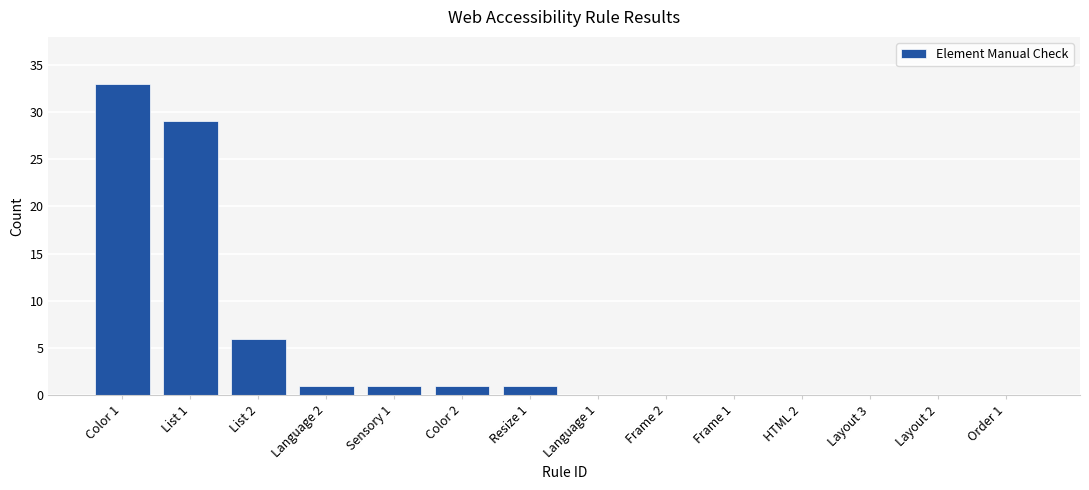

True or false: the data shows -17 at Language 1.

False